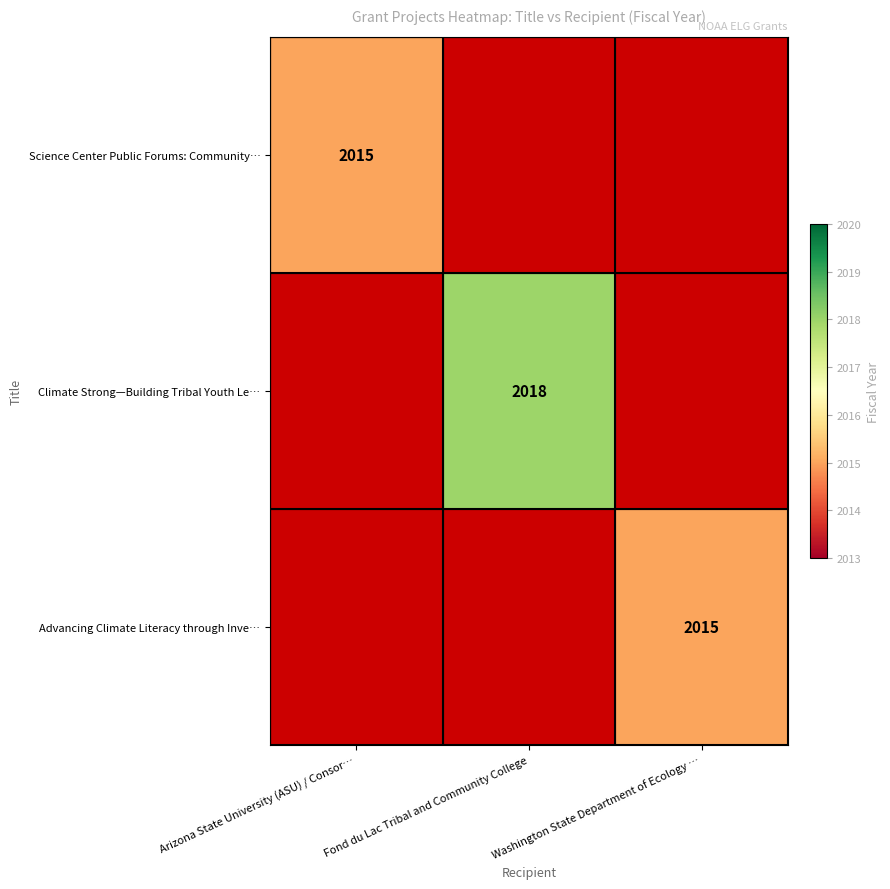

True or false: Science Center Public Forums: Community… has a value of 2015 at Arizona State University (ASU) / Consor….

True